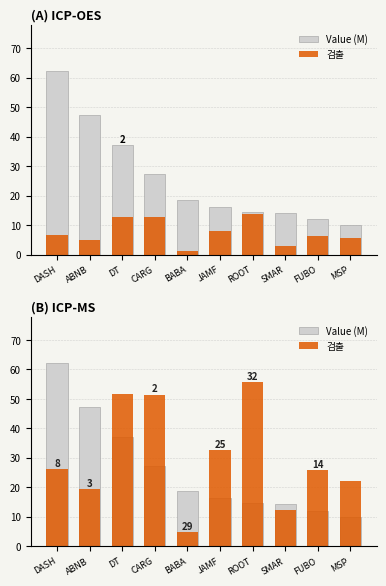

What position from the right is SMAR?

3